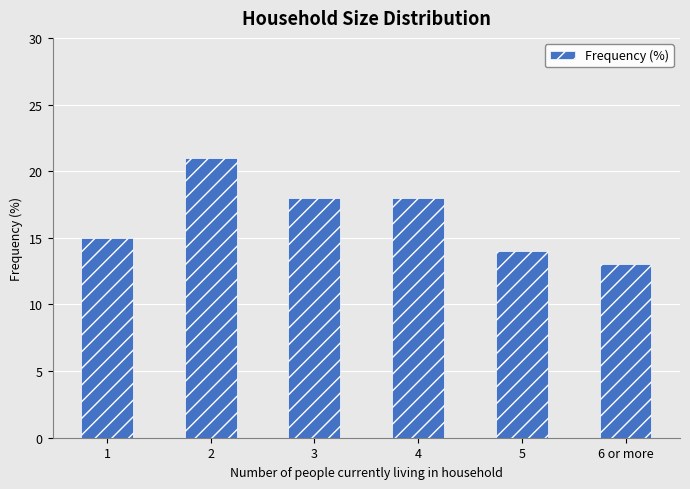

What is the smallest value displayed?

13